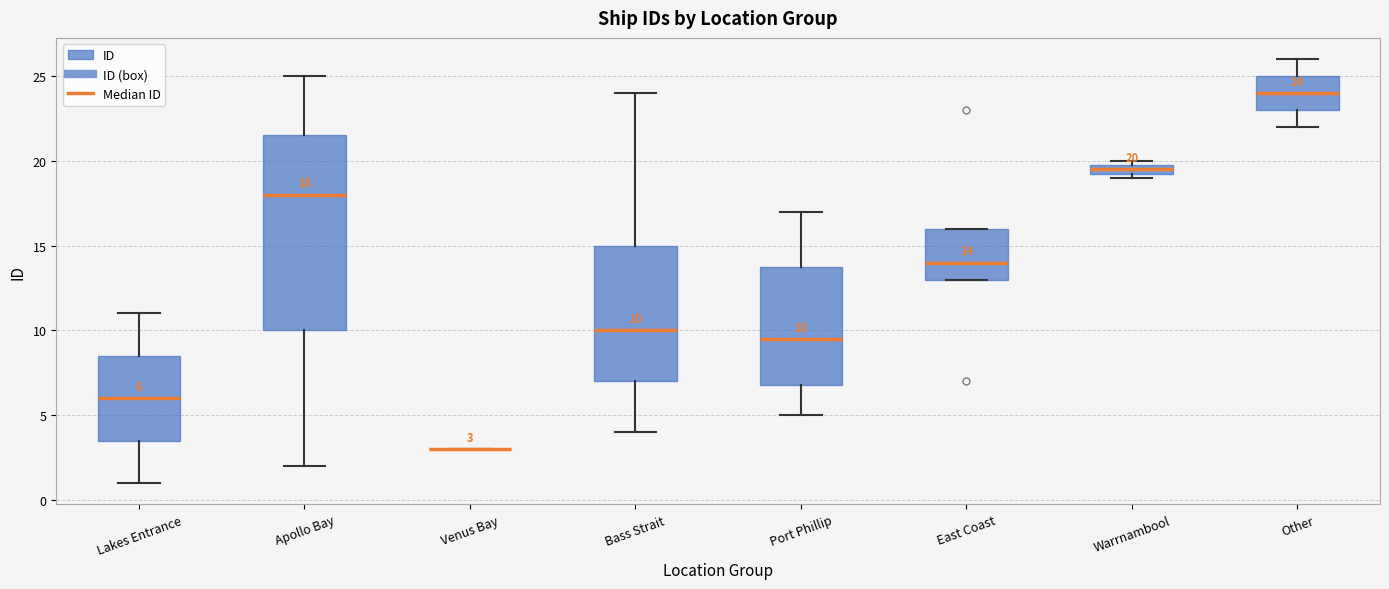

Comparing the boxes themselves (not the whiskers), which one is the tallest?

Apollo Bay